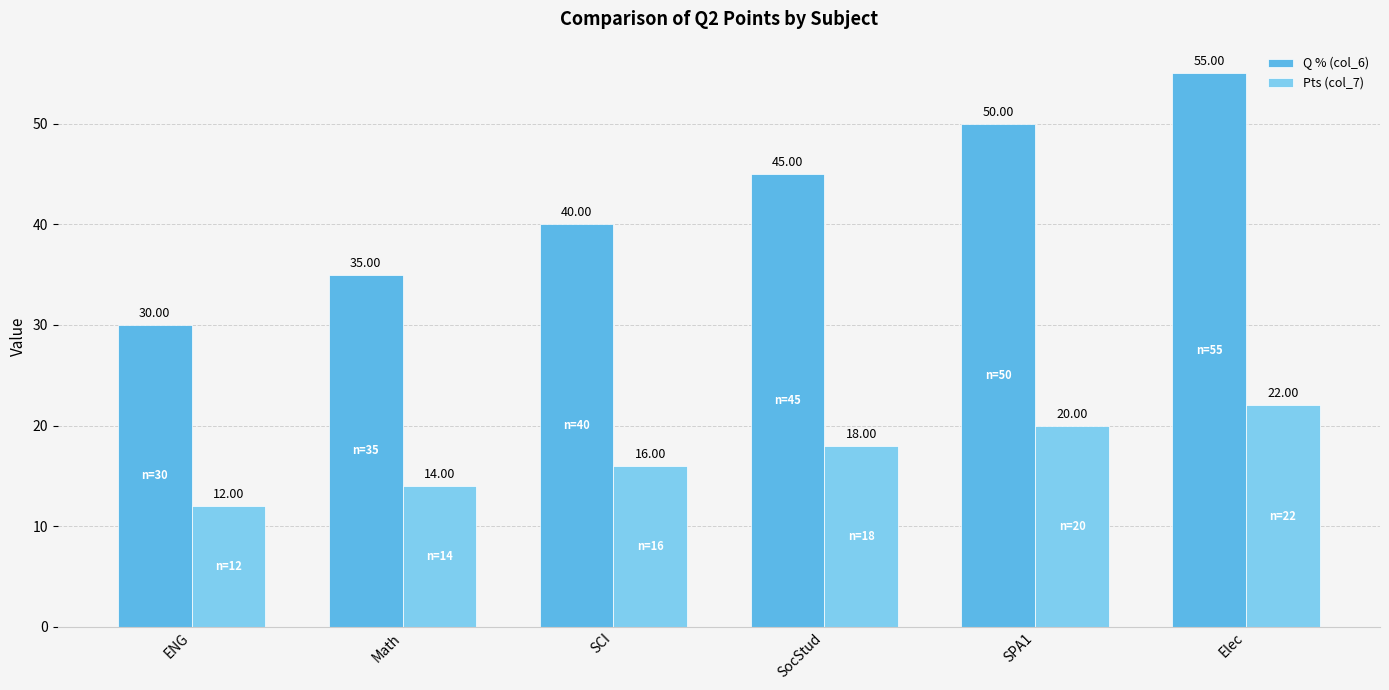

What is the difference between the second highest and second lowest values in the Q % (col_6) series?

15